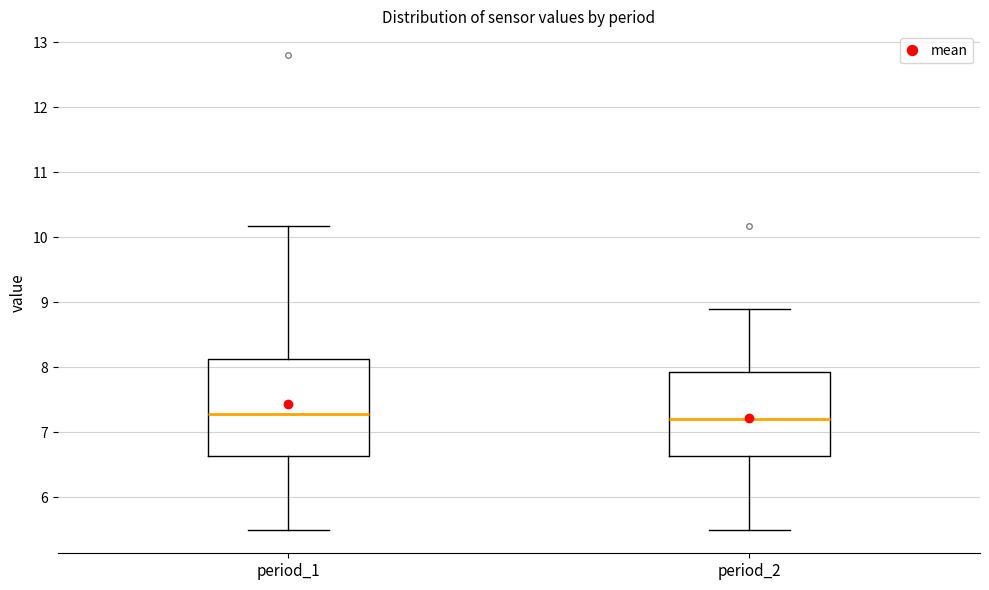

Reading left to right, read every box against the y-axis: the position of its median line, the range the box covers, and the ends of its whiskers. The values are not printed on the chart, so give them approximately, as read against the axis.

period_1: median 7.3, box 6.6 to 8.1, whiskers 5.5 to 10.2
period_2: median 7.2, box 6.6 to 7.9, whiskers 5.5 to 8.9